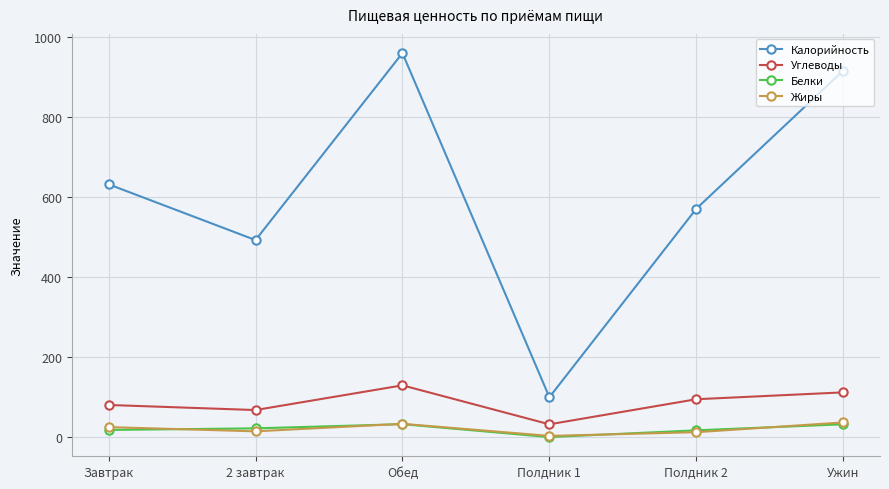

At which category is the sum across all series the highest?

Обед